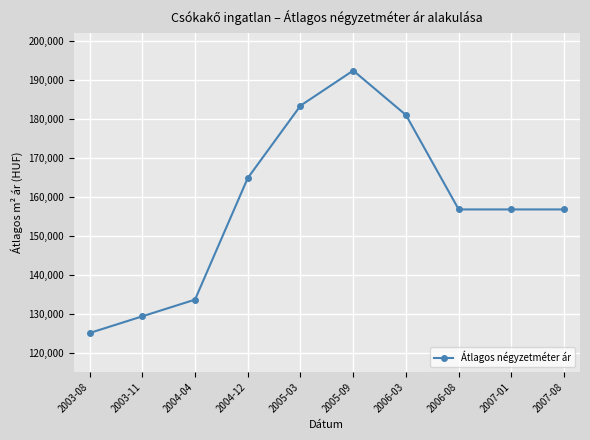

Reading right to left, what are all the values shown in this chart?

2007-08=156716	2007-01=156716	2006-08=156716	2006-03=180939	2005-09=192347	2005-03=183333	2004-12=164762	2004-04=133571	2003-11=129286	2003-08=125000